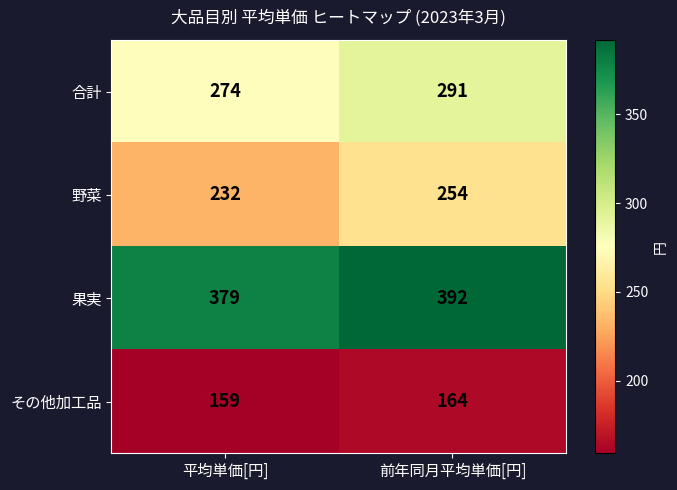

At which category is the sum across all series the highest?

前年同月平均単価[円]